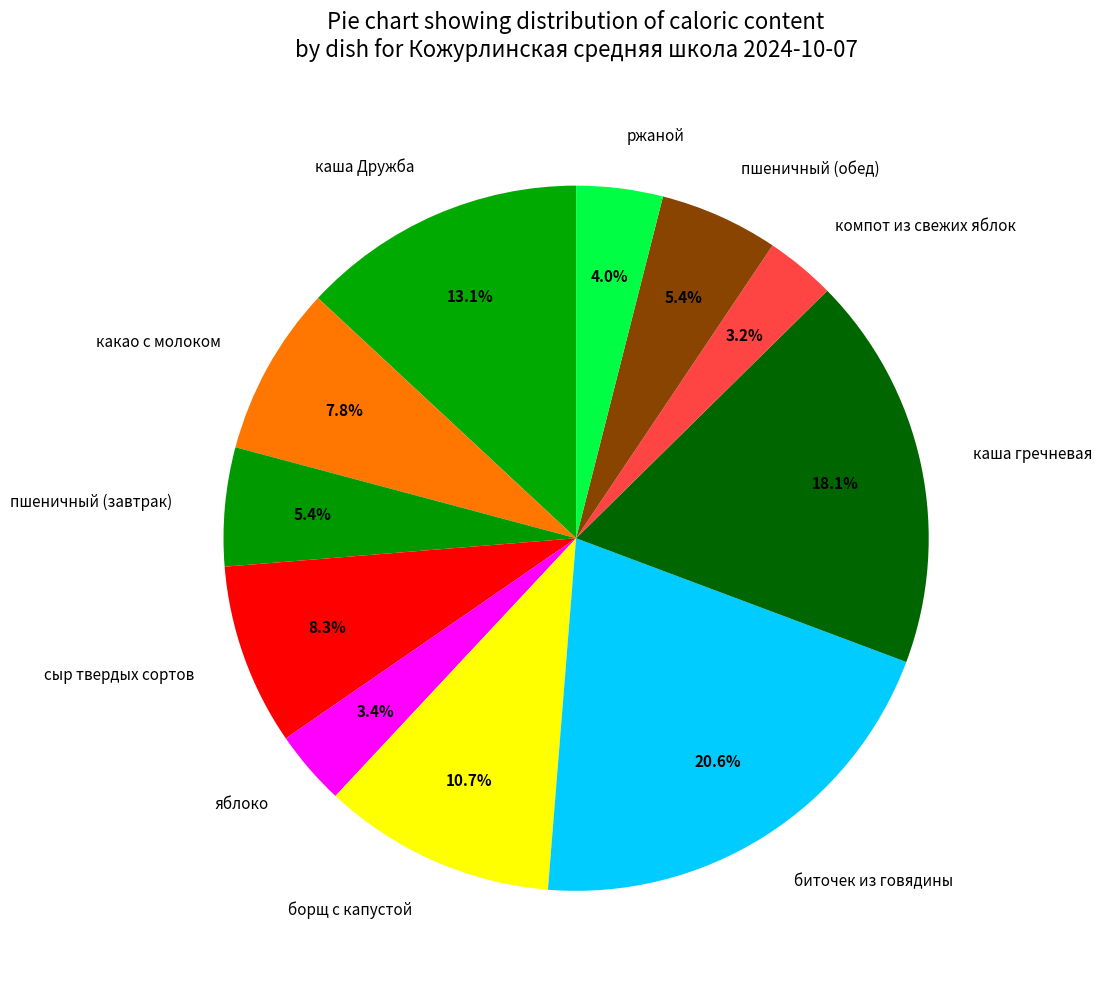

How many segments does this pie chart have?

11